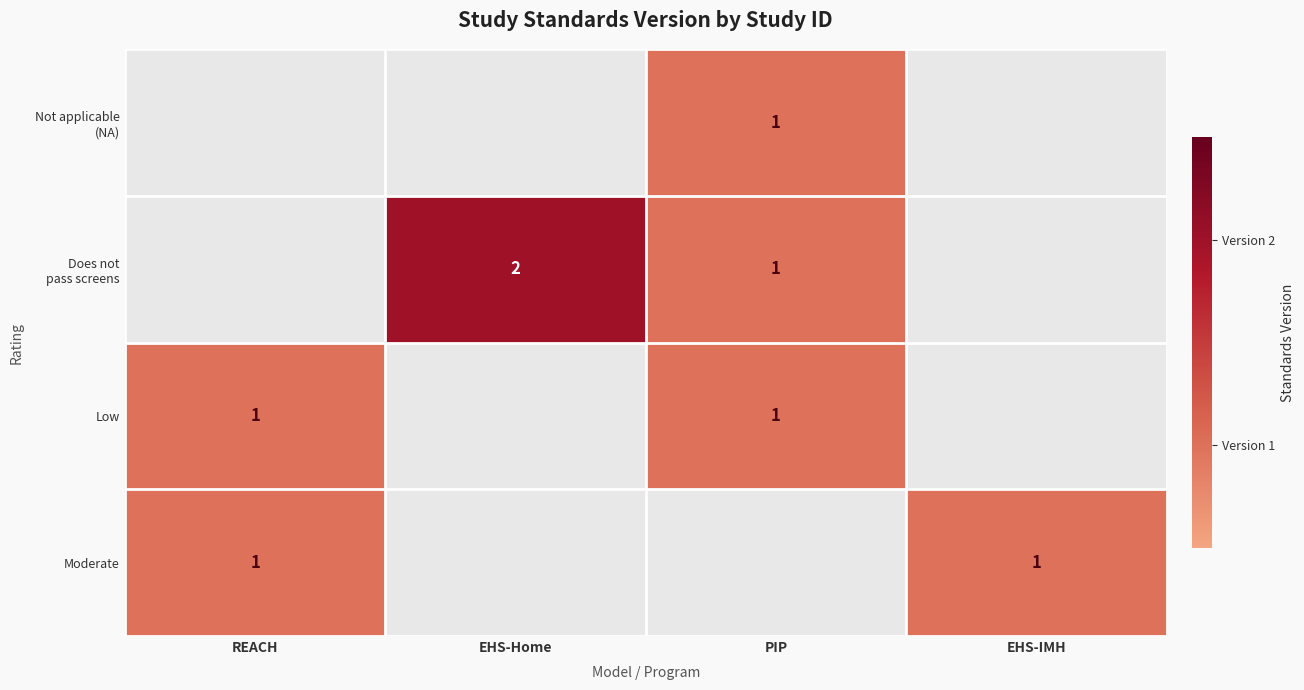

List the labels in order of Not applicable (NA) value, smallest first.

REACH, EHS-Home, PIP, EHS-IMH